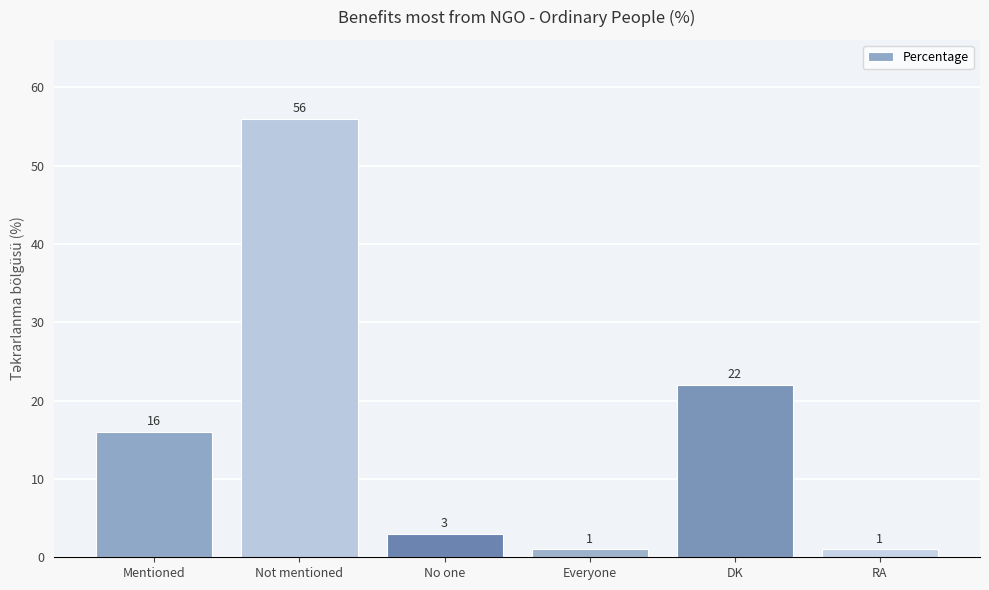

Between RA and DK, which is larger?

DK